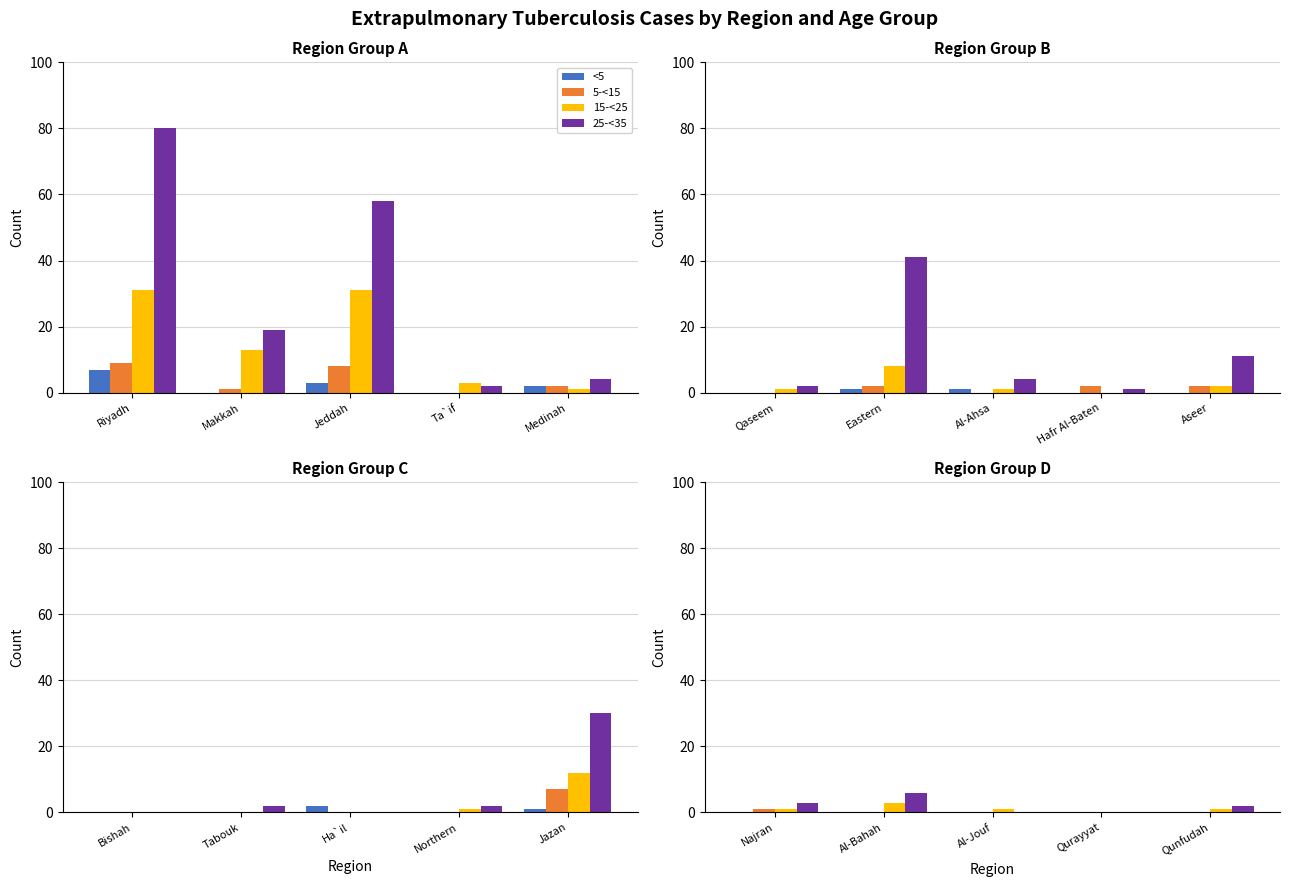

What is the label of the 1st bar from the right?

Qunfudah